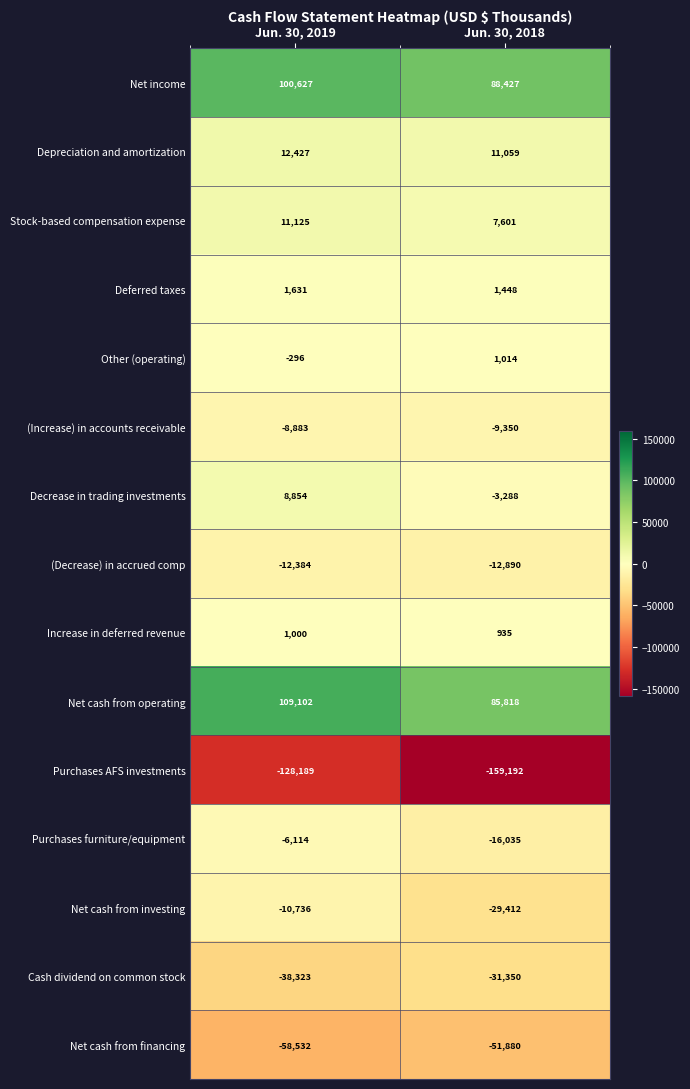

Read the Purchases AFS investments value at Jun. 30, 2018, to the nearest 50.

-159200